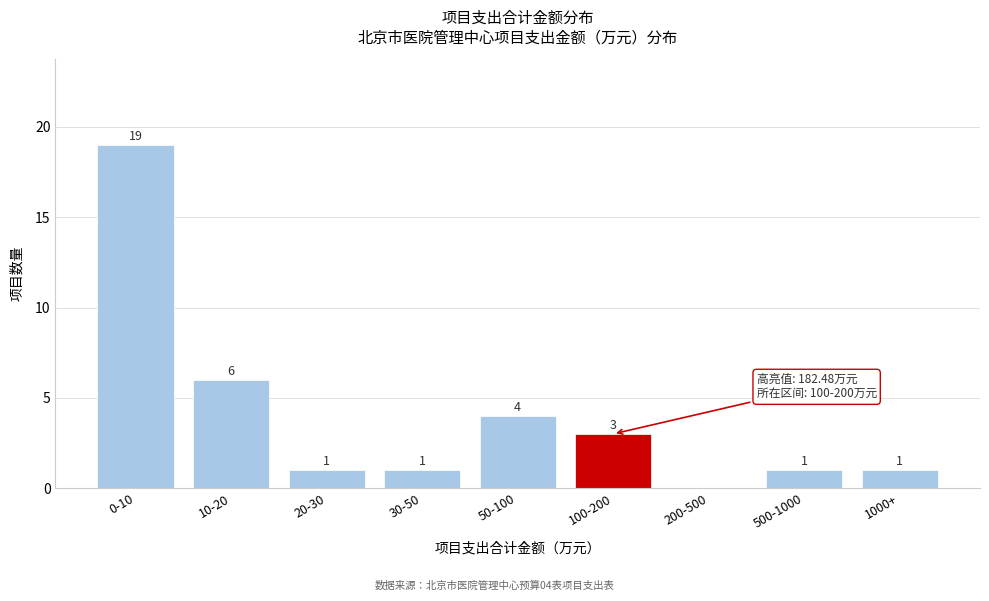

Reading right to left, what are all the values shown in this chart?

1000+=1	500-1000=1	200-500=0	100-200=3	50-100=4	30-50=1	20-30=1	10-20=6	0-10=19